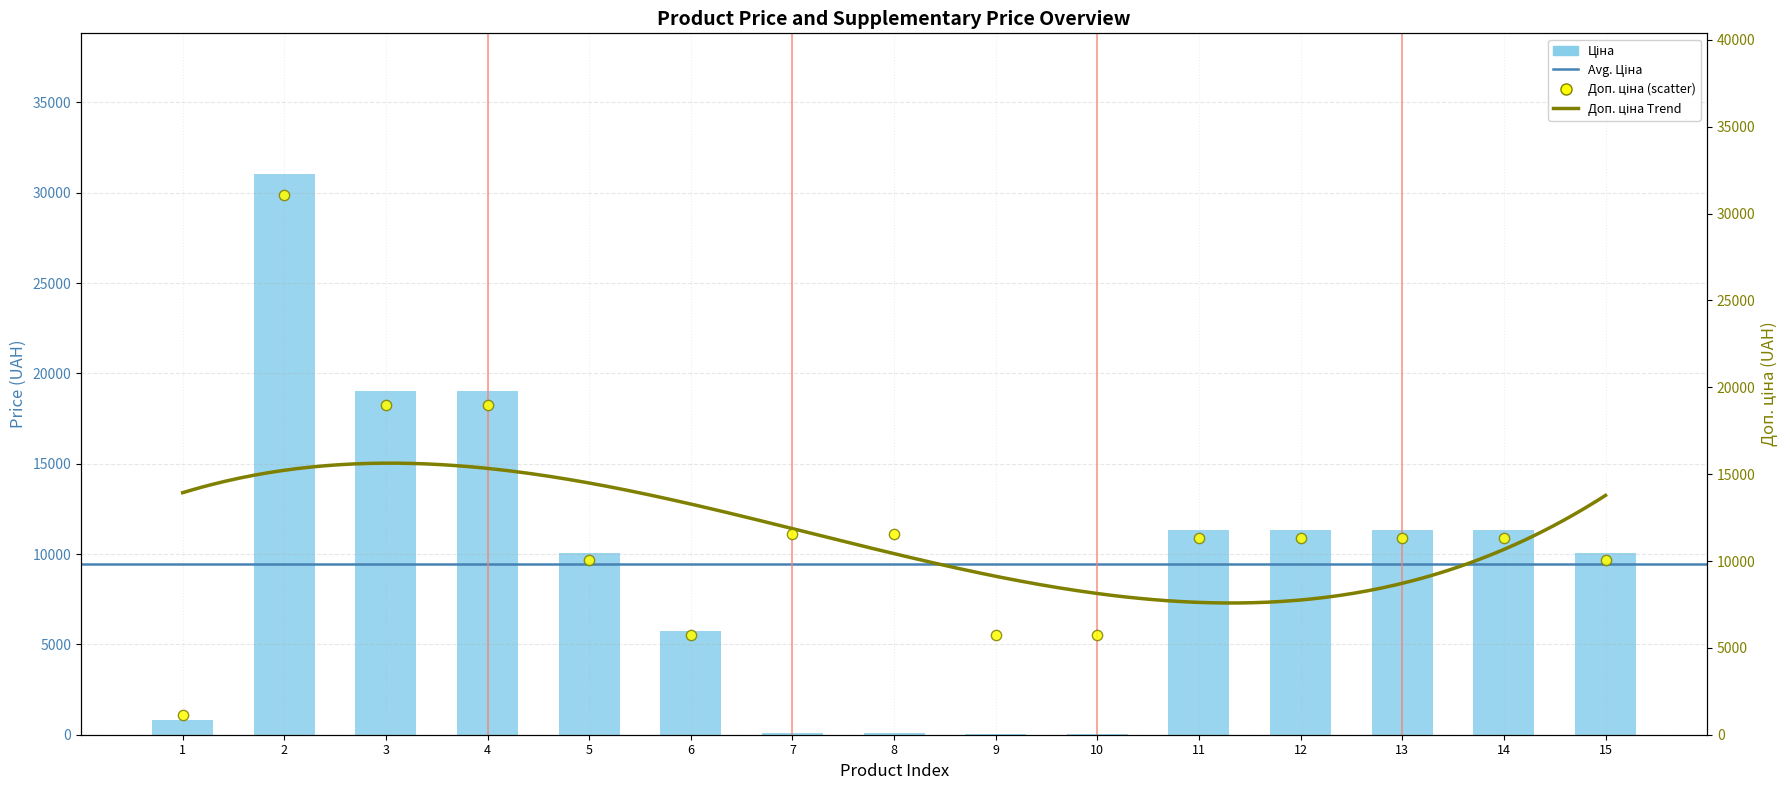

At how many categories does at least one series exceed 16296?

3